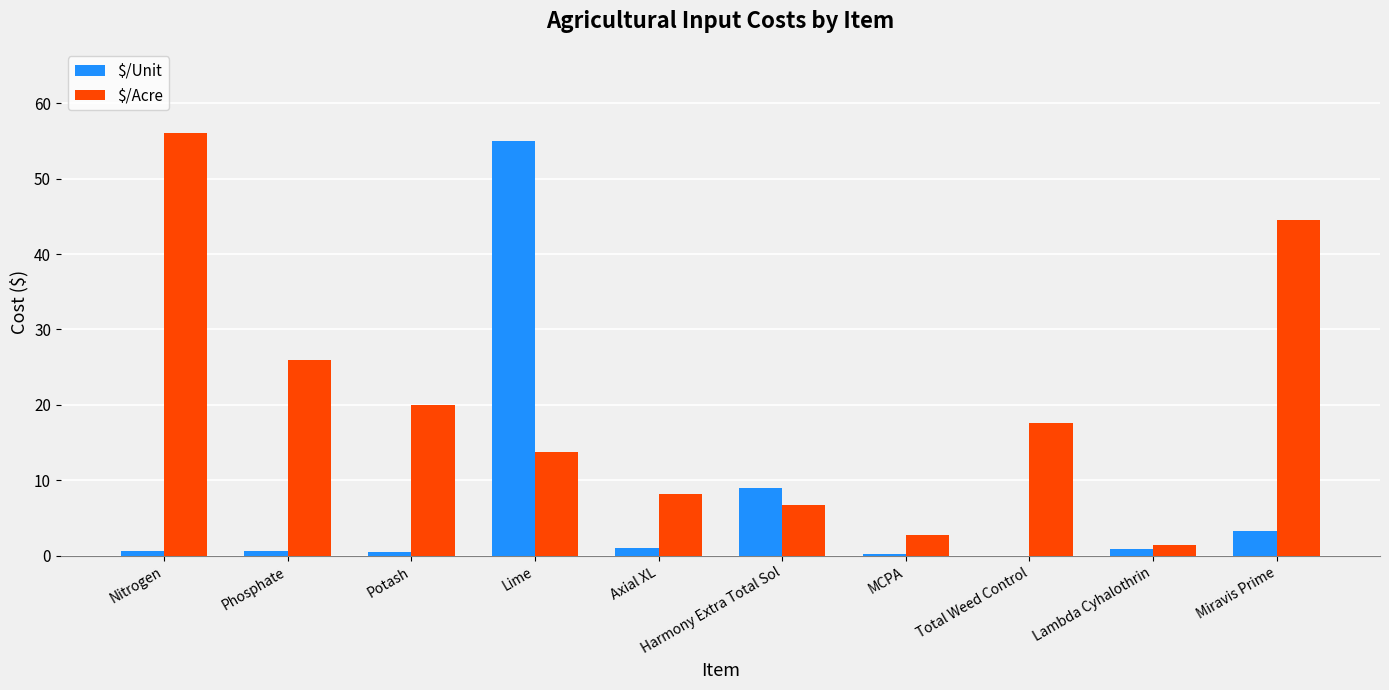

Are the bars horizontal?

No